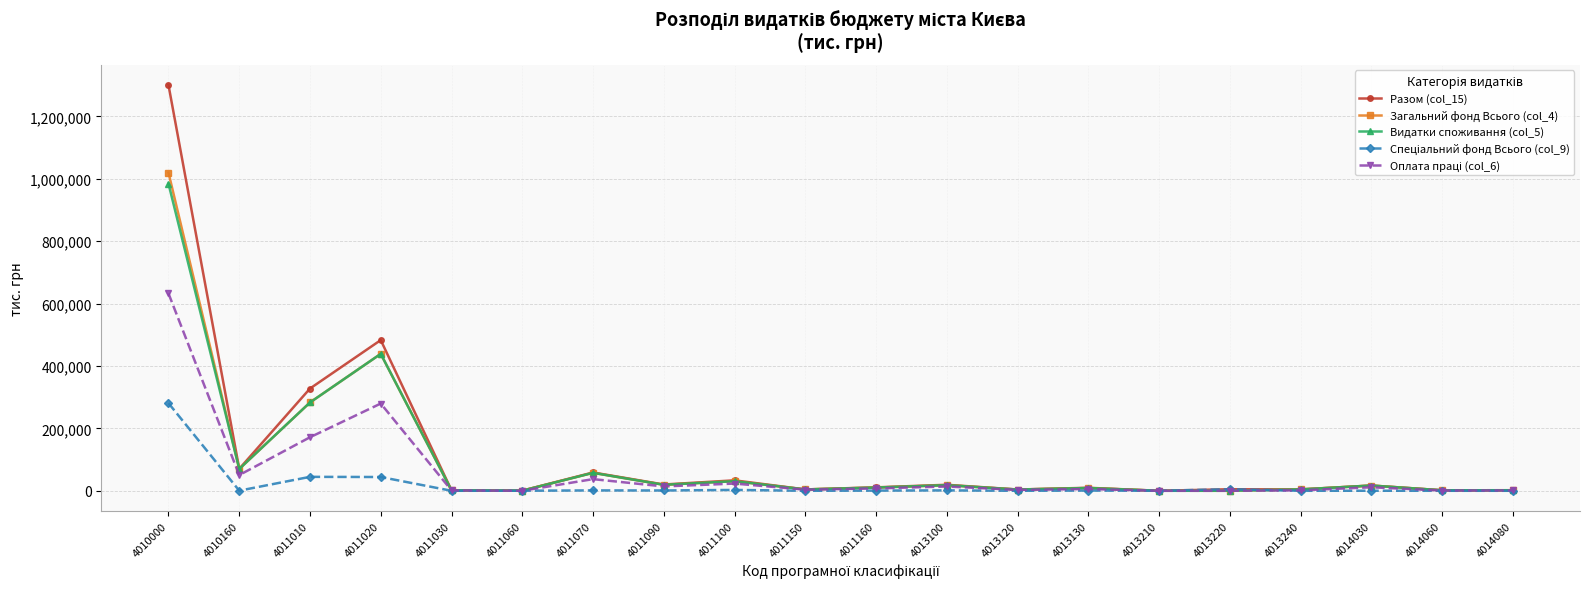

What is the value of the Разом (col_15) point at the 8th from the left?

20122.7